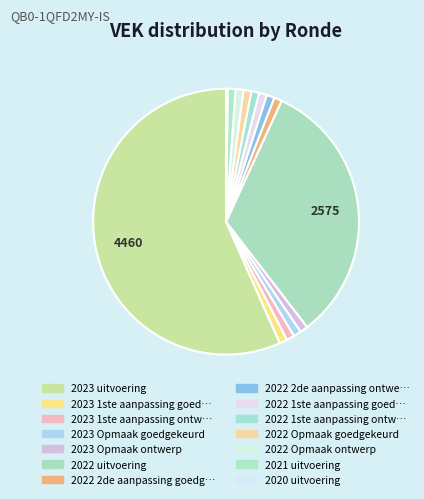

Which category accounts for the majority?

2023 uitvoering